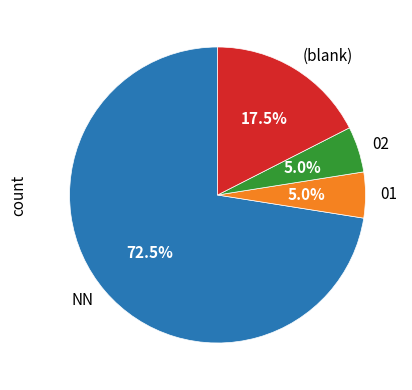

What is the largest slice in the pie chart?

NN